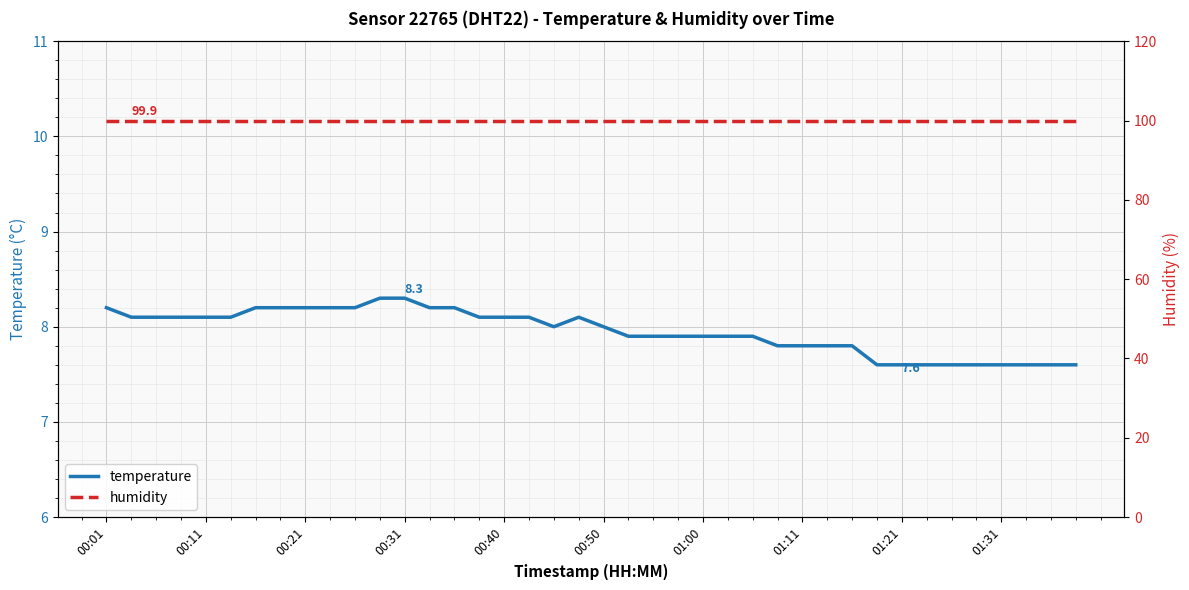

At which label does humidity reach its minimum?

00:01